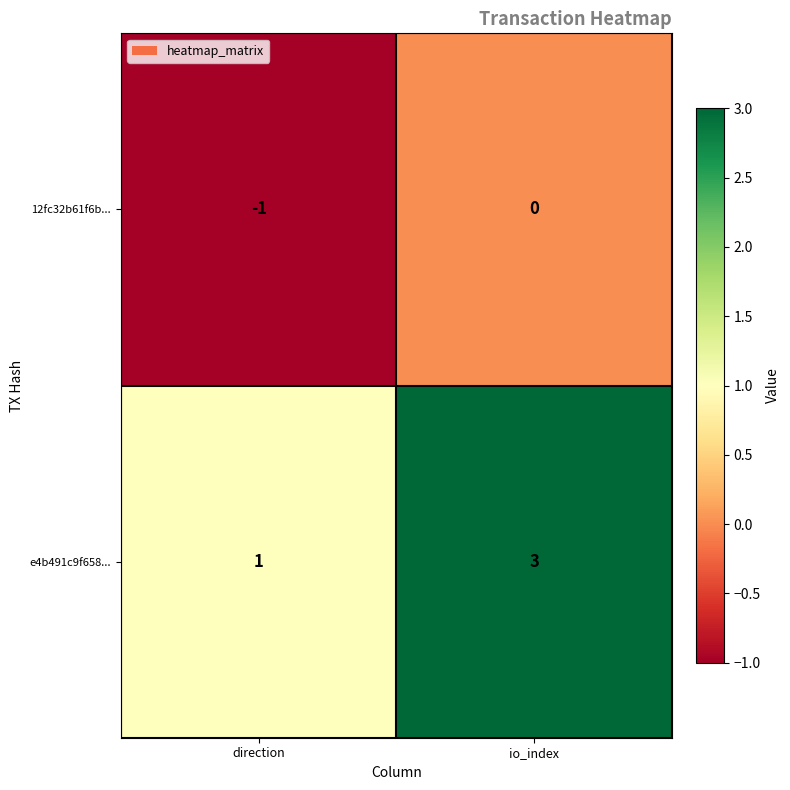

Which series has the widest spread of values?

e4b491c9f658...